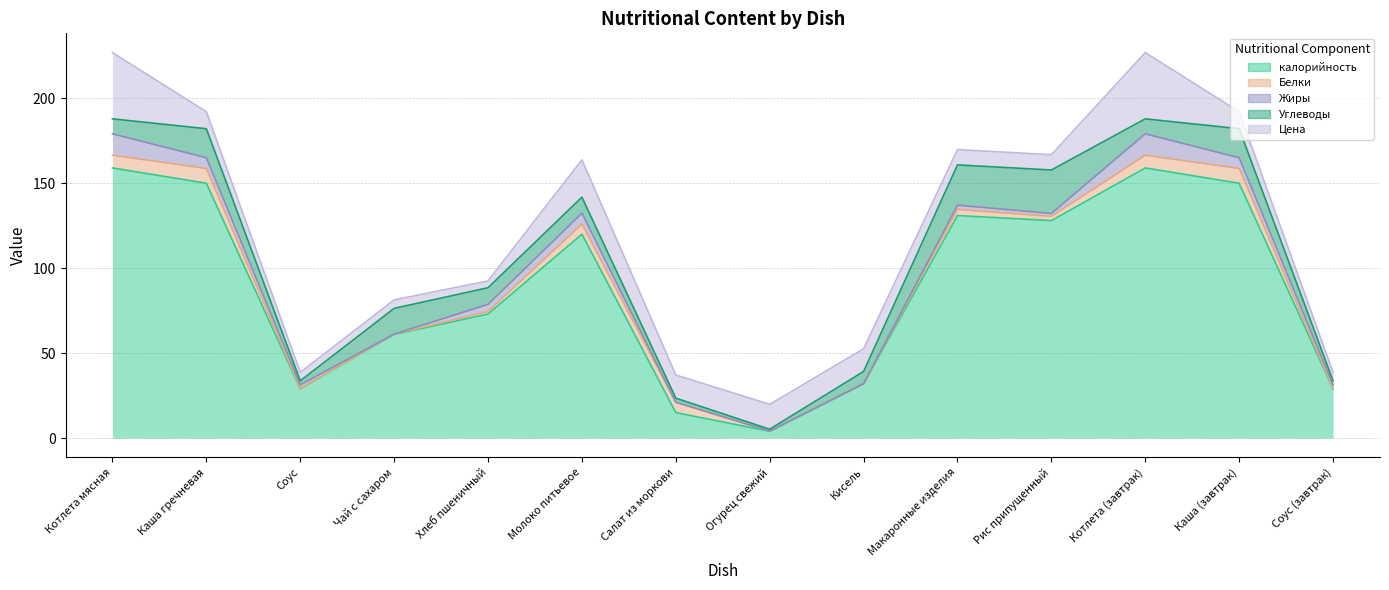

Is the value of Белки at Каша (завтрак) greater than the value of Жиры at Чай с сахаром?

Yes